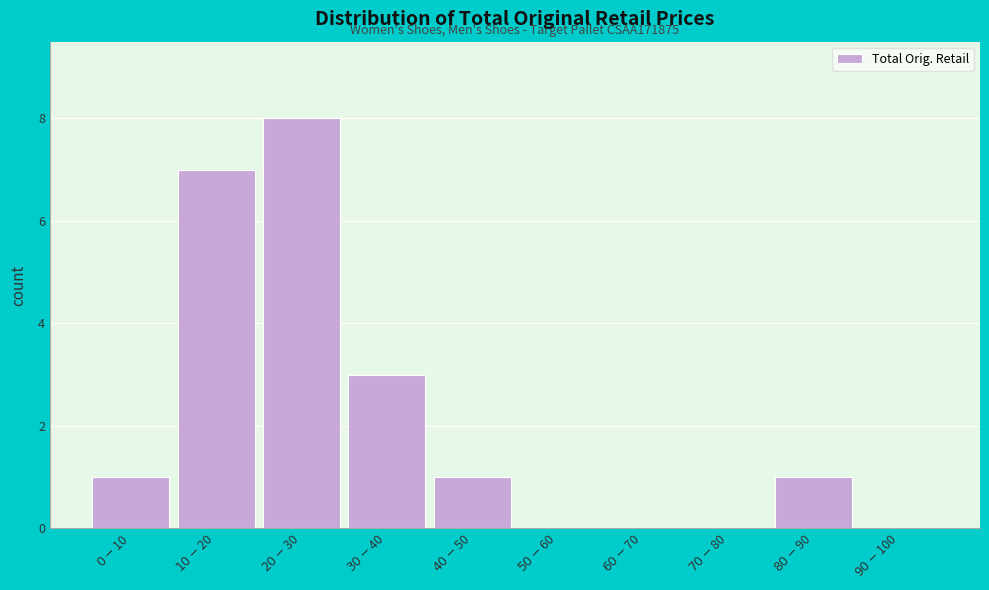

What is the maximum value shown in the chart?

8